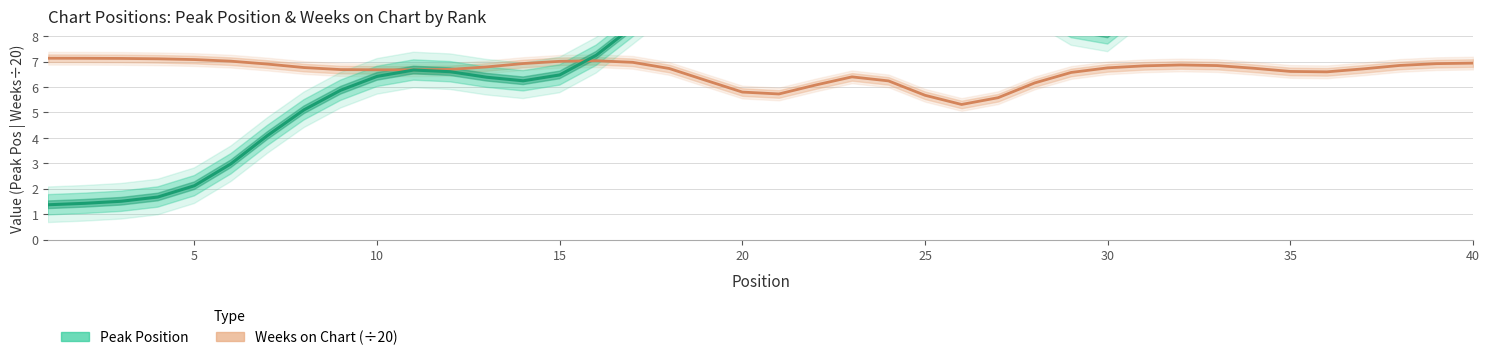

What is the average value of the Weeks on Chart (scaled ÷20) series?

6.6